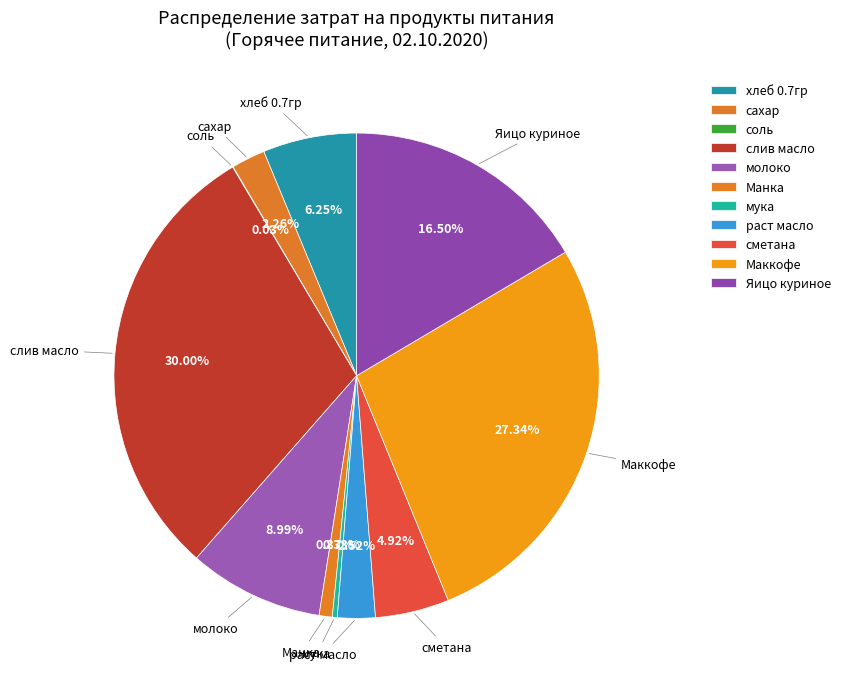

To the nearest percent, what portion does раст масло represent?

3%